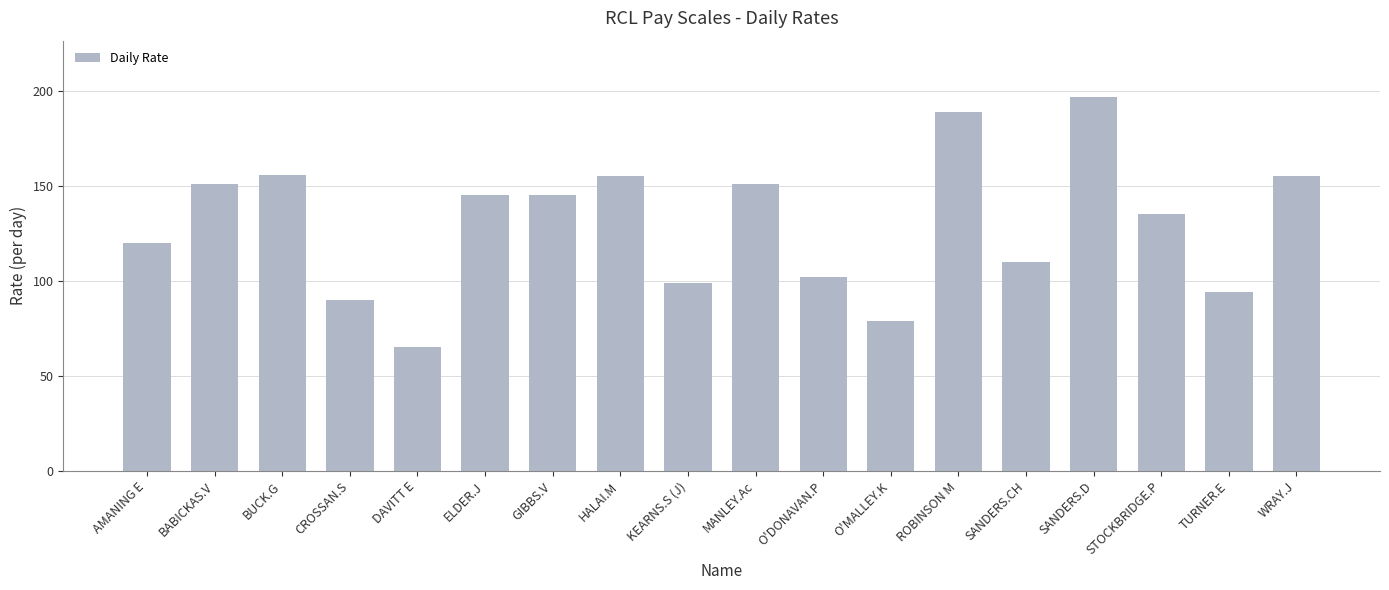

What is the change in value from HALAI.M to O'DONAVAN.P?

-53